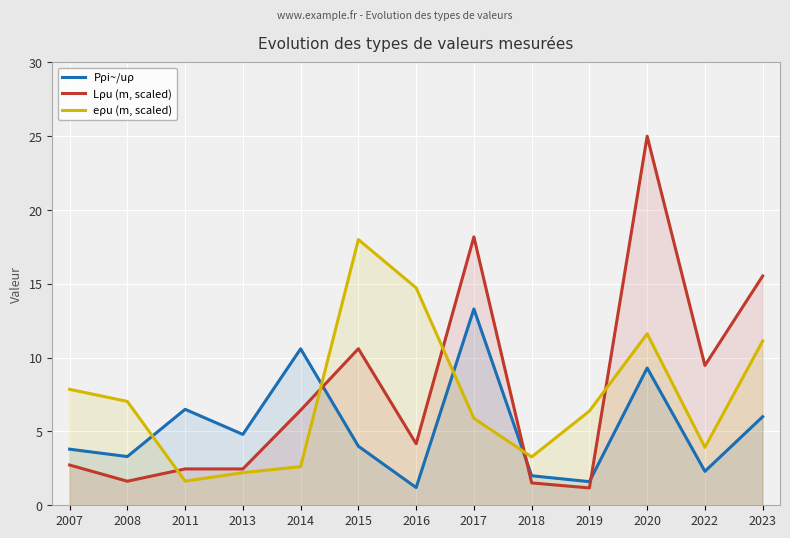

Where does the Lρu (m, scaled) series first go above 4?

2014